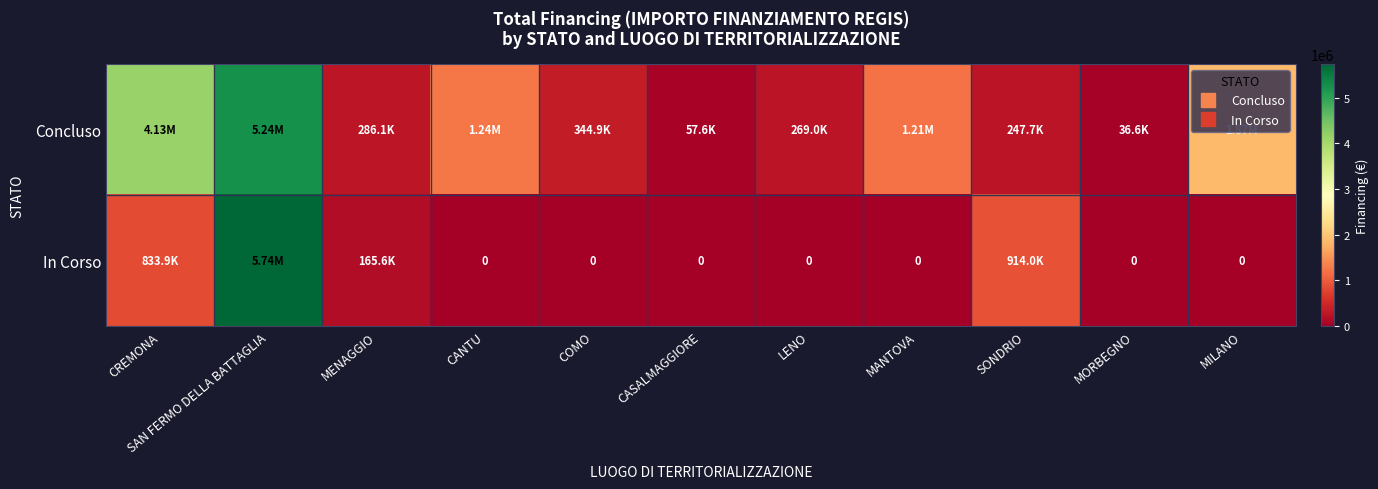

Rank the series by their average value, from lowest to highest.

In Corso, Concluso